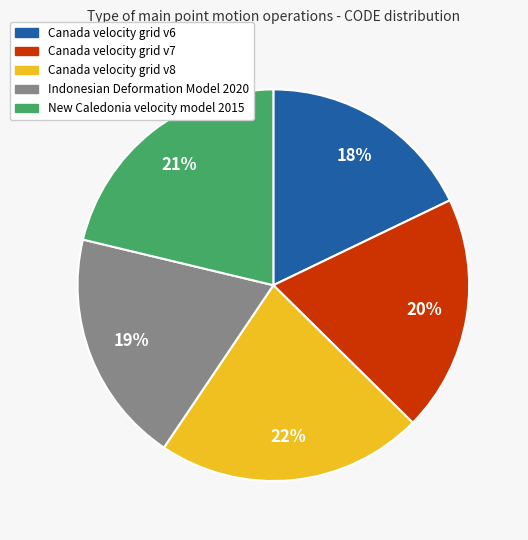

To the nearest percent, what is the difference between the largest and smallest slice percentages?

4%